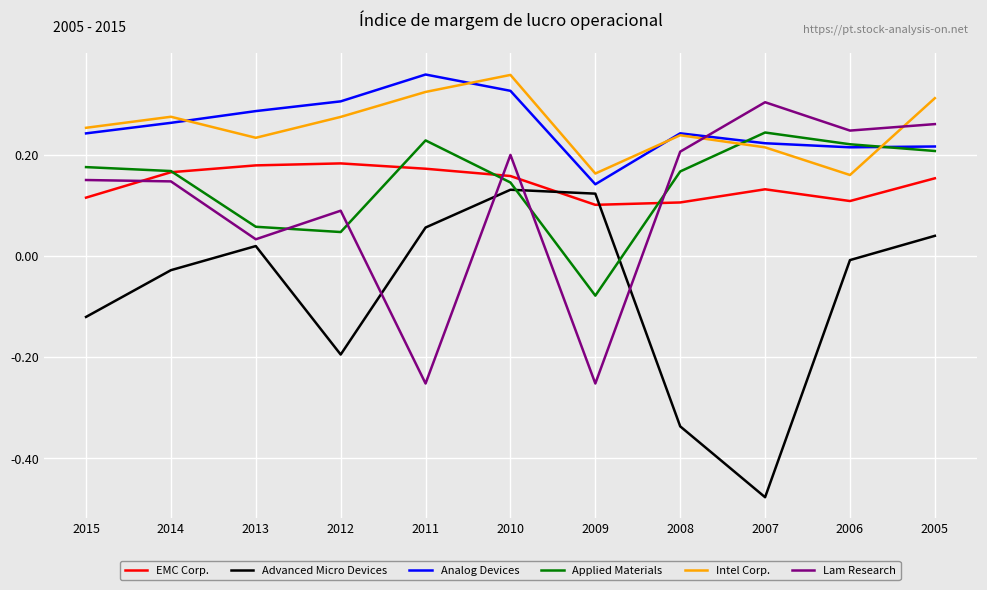

Which category has the lowest value across all series?

2007